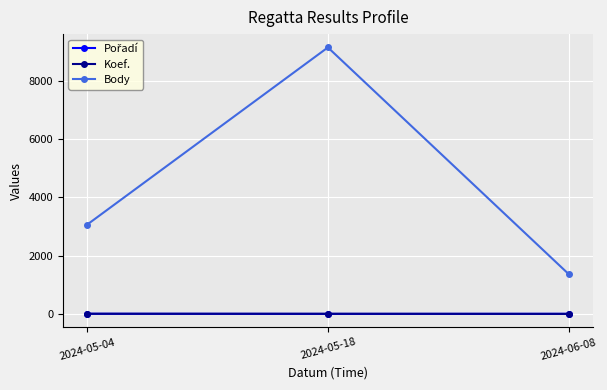

The value of Body at 2024-05-18 is 9136. True or false?

True